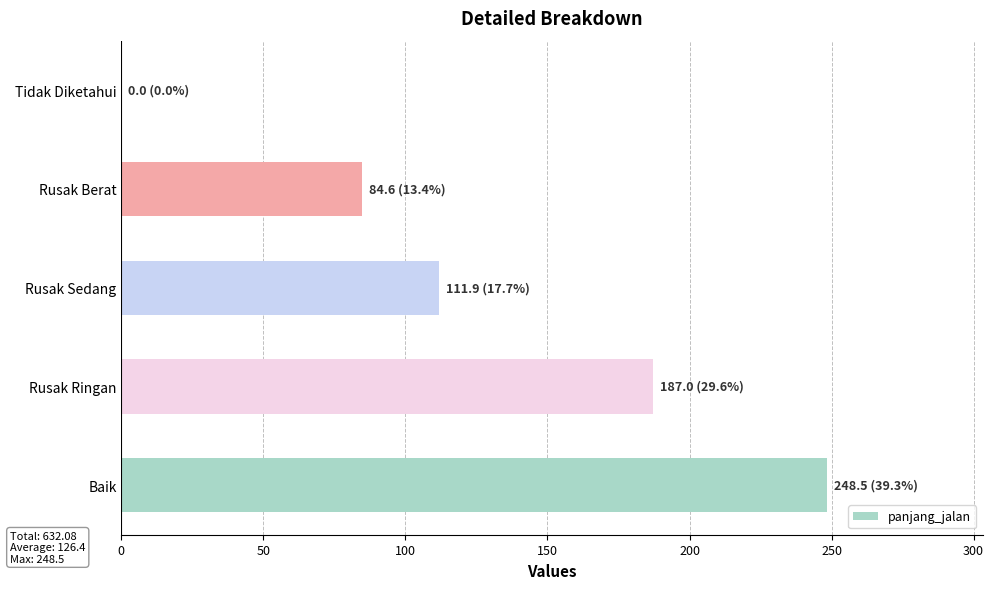

What is the sum of the values at Tidak Diketahui and Baik?

248.5